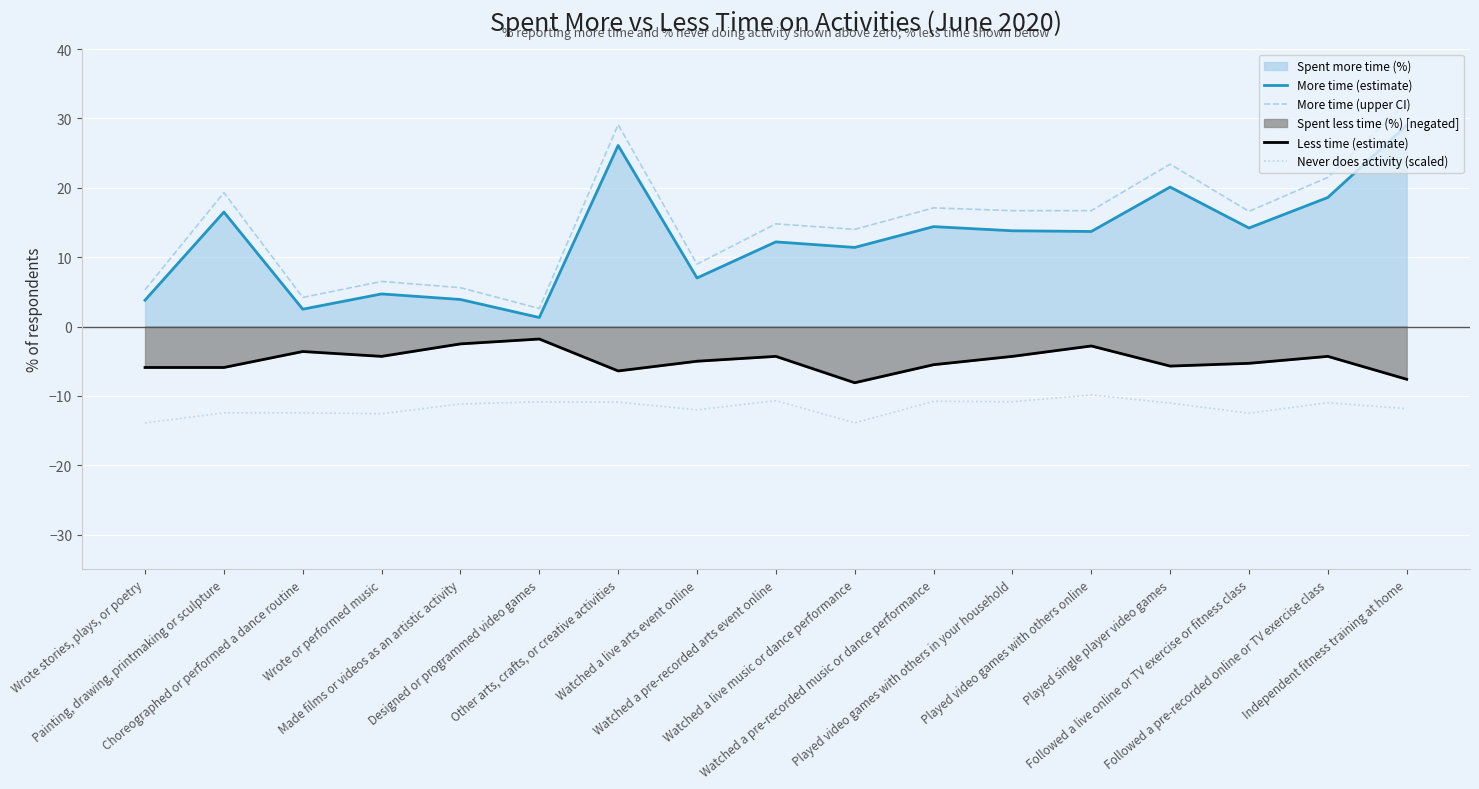

What is the difference between the More time (upper CI) values at Played single player video games and Played video games with others in your household?

6.7